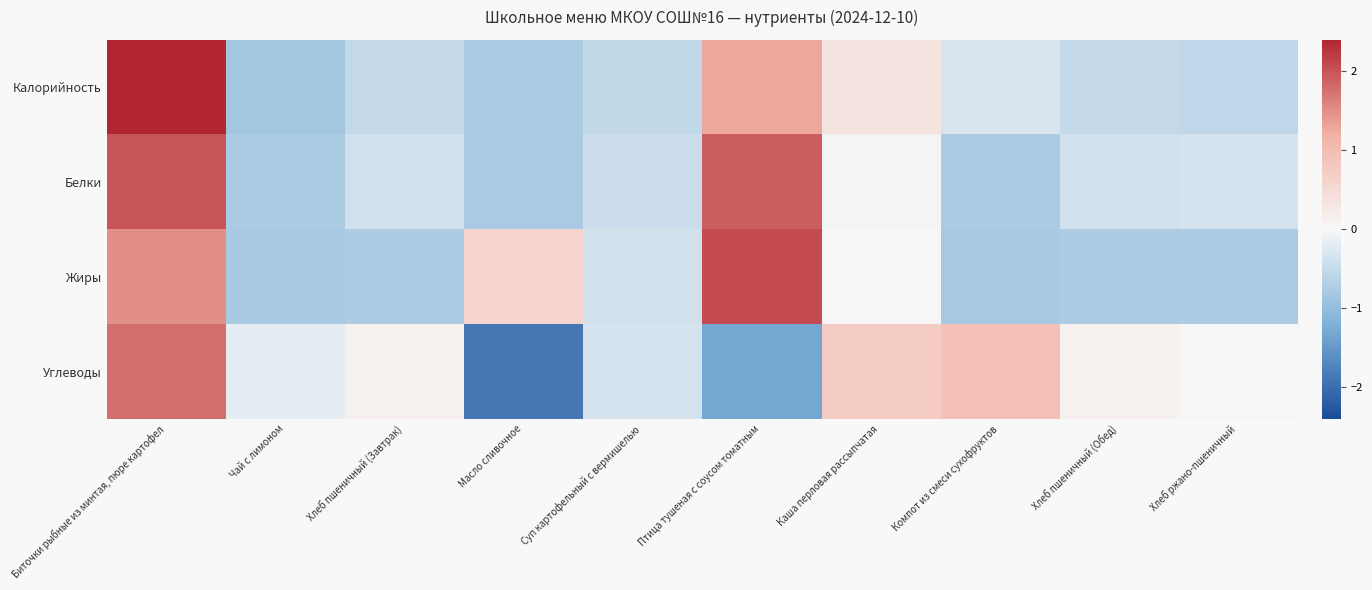

Reading left to right, list all the values displayed in this chart.

Калорийность: Биточки рыбные из минтая, пюре картофел=2.4	Чай с лимоном=-0.8	Хлеб пшеничный (Завтрак)=-0.5	Масло сливочное=-0.8	Суп картофельный с вермишелью=-0.5	Птица тушеная с соусом томатным=1.3	Каша перловая рассыпчатая=0.4	Компот из смеси сухофруктов=-0.3	Хлеб пшеничный (Обед)=-0.5	Хлеб ржано-пшеничный=-0.6
Белки: Биточки рыбные из минтая, пюре картофел=2.0	Чай с лимоном=-0.8	Хлеб пшеничный (Завтрак)=-0.4	Масло сливочное=-0.8	Суп картофельный с вермишелью=-0.4	Птица тушеная с соусом томатным=1.9	Каша перловая рассыпчатая=-0.1	Компот из смеси сухофруктов=-0.8	Хлеб пшеничный (Обед)=-0.4	Хлеб ржано-пшеничный=-0.4
Жиры: Биточки рыбные из минтая, пюре картофел=1.5	Чай с лимоном=-0.8	Хлеб пшеничный (Завтрак)=-0.7	Масло сливочное=0.6	Суп картофельный с вермишелью=-0.4	Птица тушеная с соусом томатным=2.1	Каша перловая рассыпчатая=0.0	Компот из смеси сухофруктов=-0.8	Хлеб пшеничный (Обед)=-0.7	Хлеб ржано-пшеничный=-0.7
Углеводы: Биточки рыбные из минтая, пюре картофел=1.8	Чай с лимоном=-0.2	Хлеб пшеничный (Завтрак)=0.1	Масло сливочное=-1.9	Суп картофельный с вермишелью=-0.3	Птица тушеная с соусом томатным=-1.3	Каша перловая рассыпчатая=0.7	Компот из смеси сухофруктов=0.9	Хлеб пшеничный (Обед)=0.1	Хлеб ржано-пшеничный=0.0